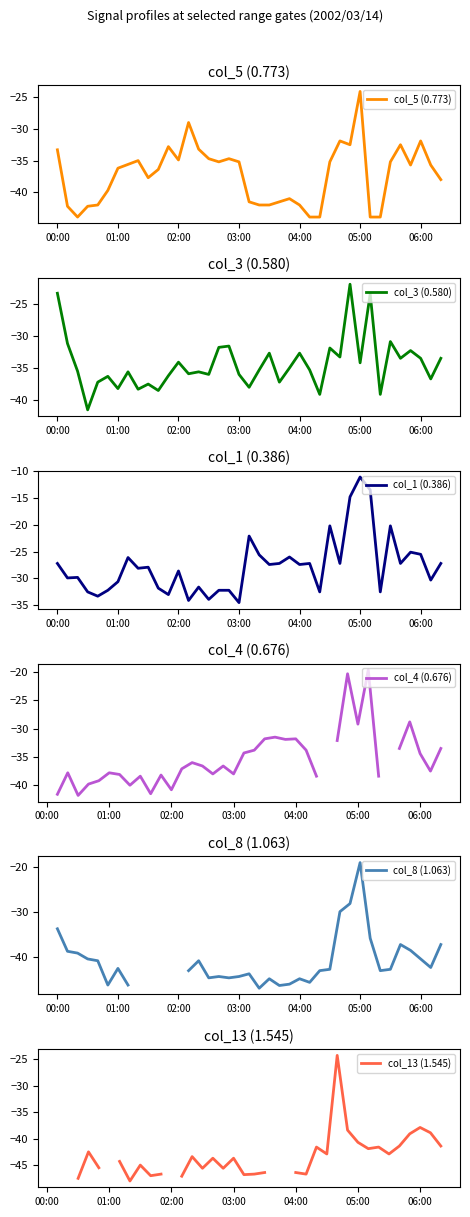

True or false: col_5 (0.773) and col_13 (1.545) intersect in this chart.

True